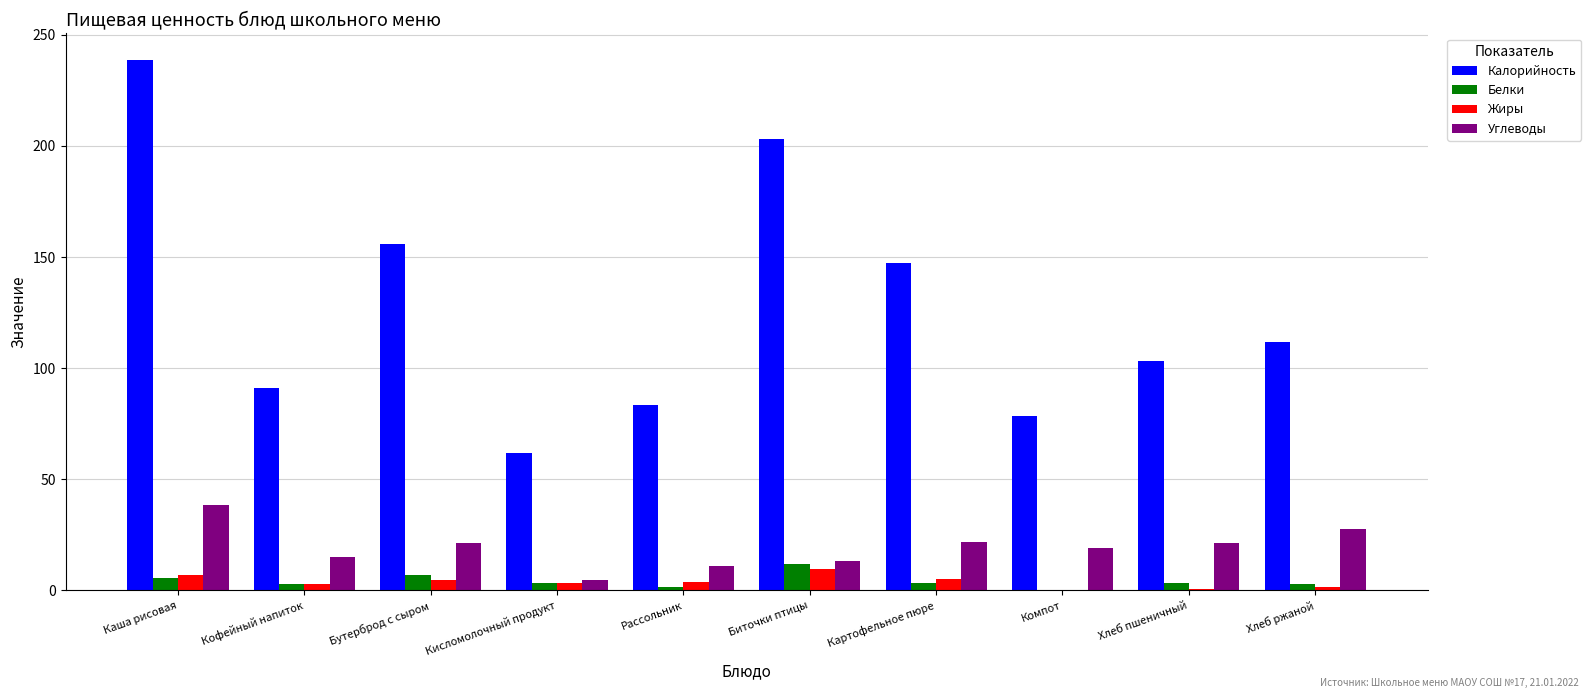

What is the sum of all Жиры values?

38.2